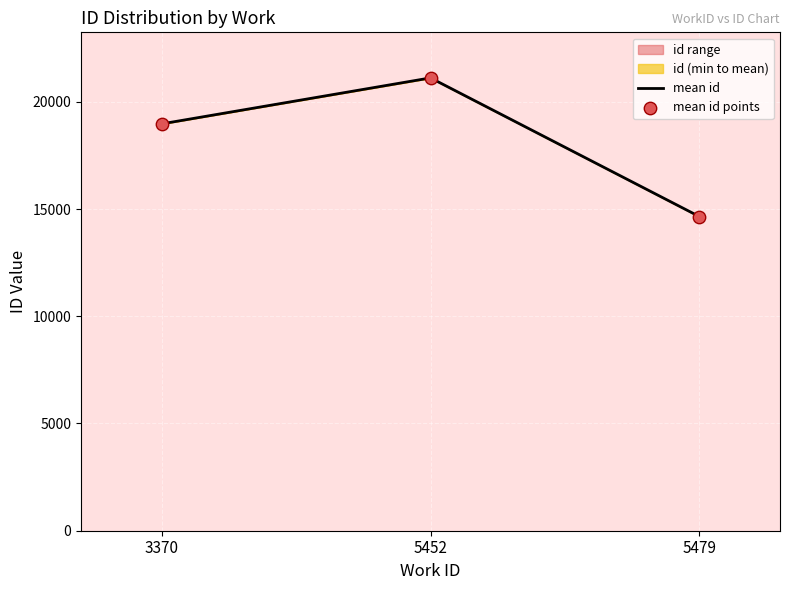

At how many categories does at least one series exceed 15618?

2